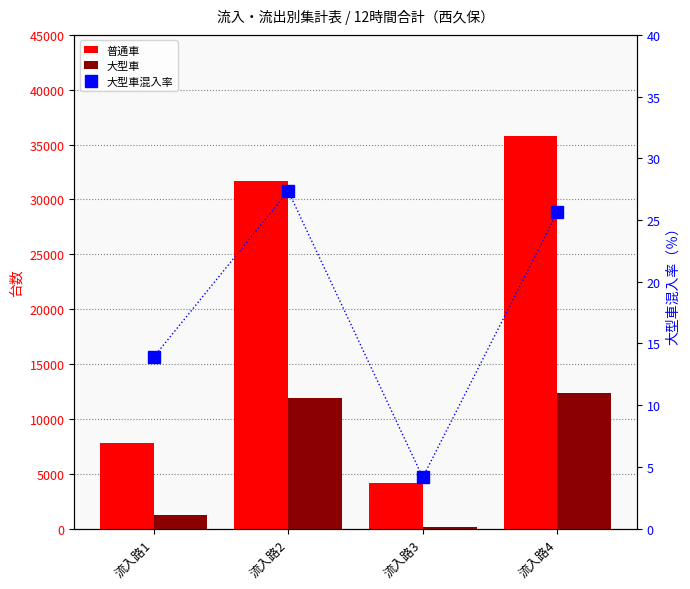

List the labels in order of 普通車 value, smallest first.

流入路3, 流入路1, 流入路2, 流入路4